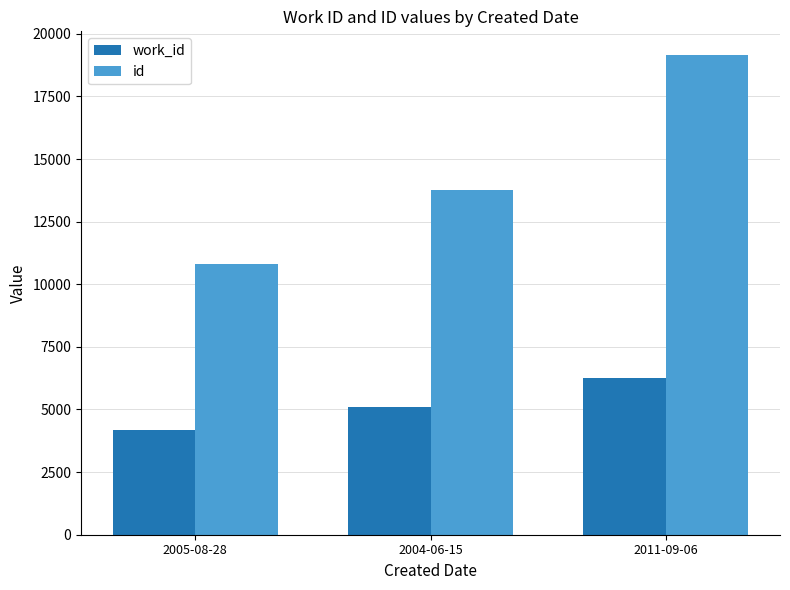

Reading left to right, list all the values displayed in this chart.

work_id: 2005-08-28=4167	2004-06-15=5095	2011-09-06=6264
id: 2005-08-28=10800	2004-06-15=13766	2011-09-06=19140